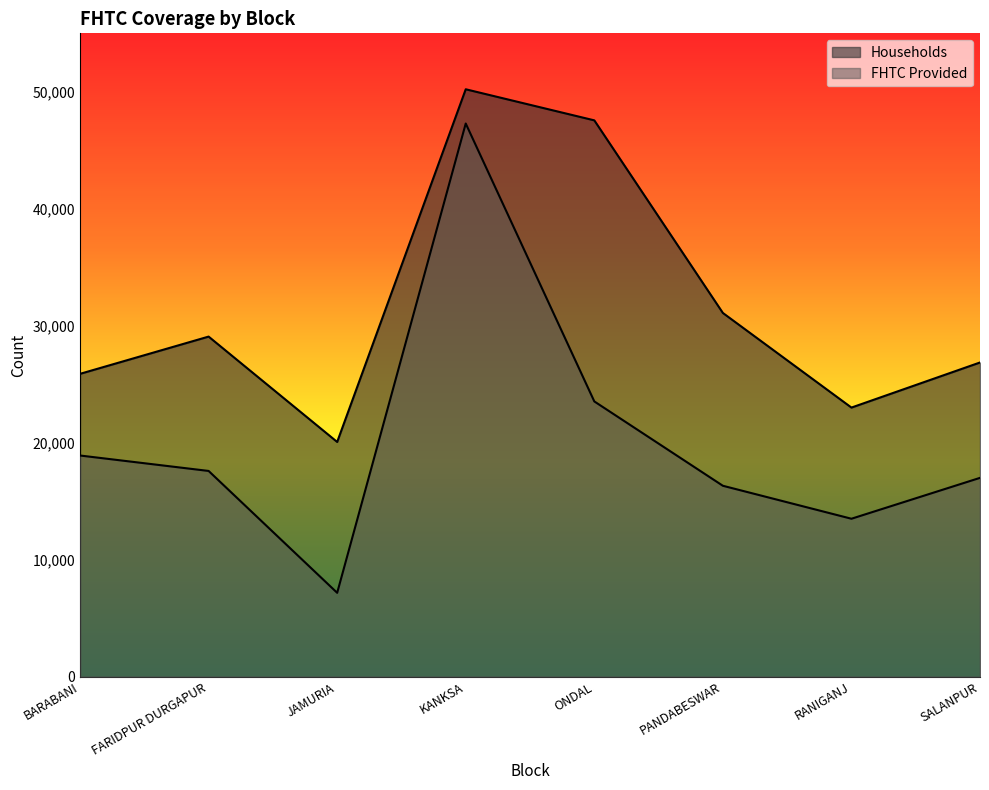

True or false: FHTC Provided and Households intersect in this chart.

False